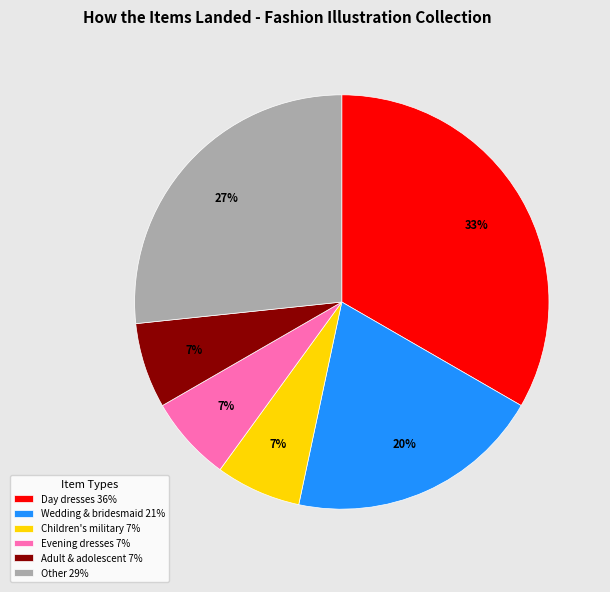

To the nearest percent, what is the average slice percentage?

17%